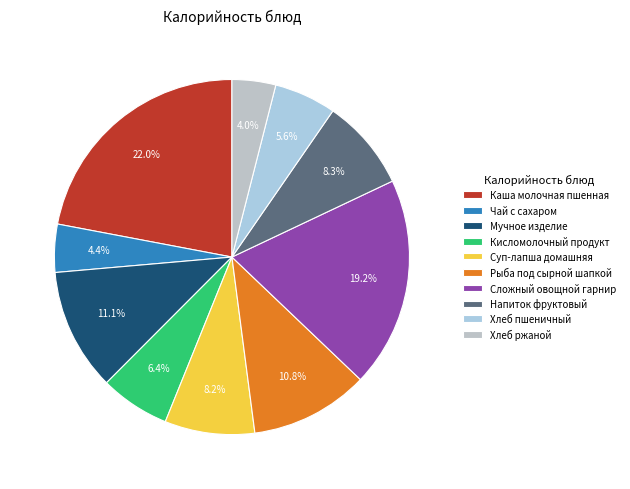

The Суп-лапша домашняя slice represents 15% of the pie. True or false?

False